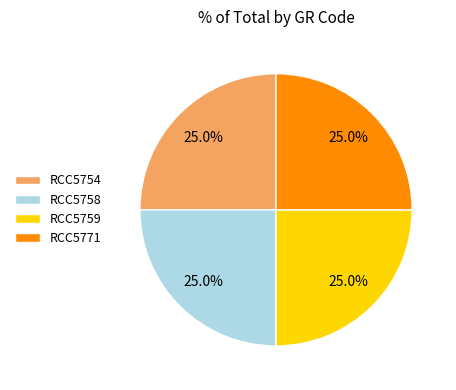

Does RCC5771 represent more than half of the total?

No